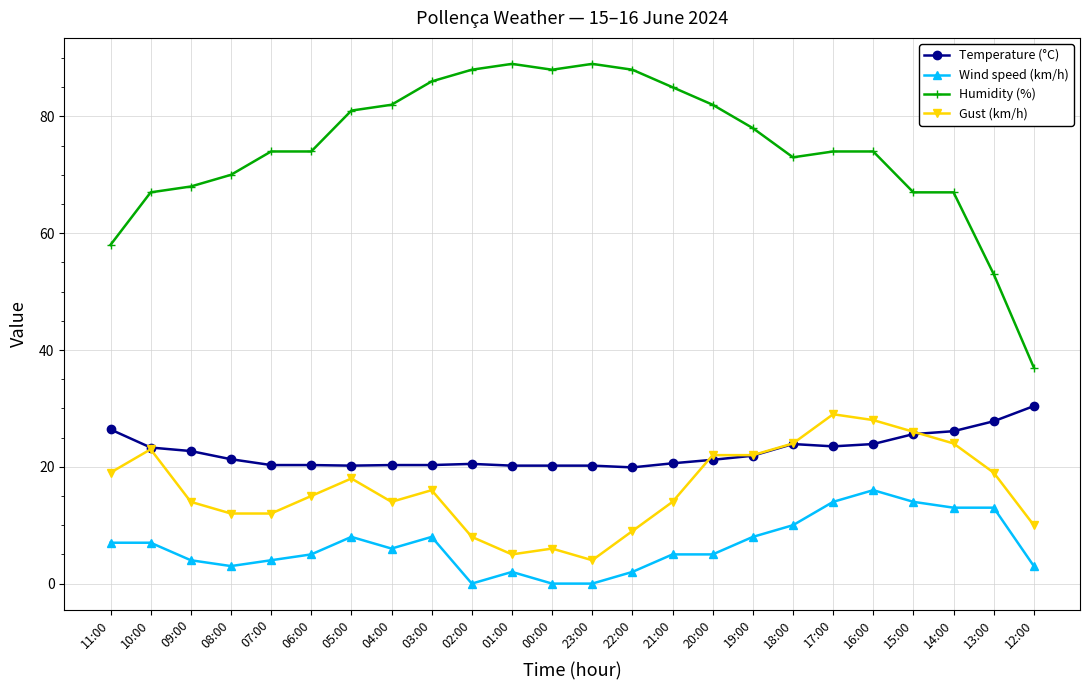

At which category does Gust (km/h) reach its first local peak?

10:00